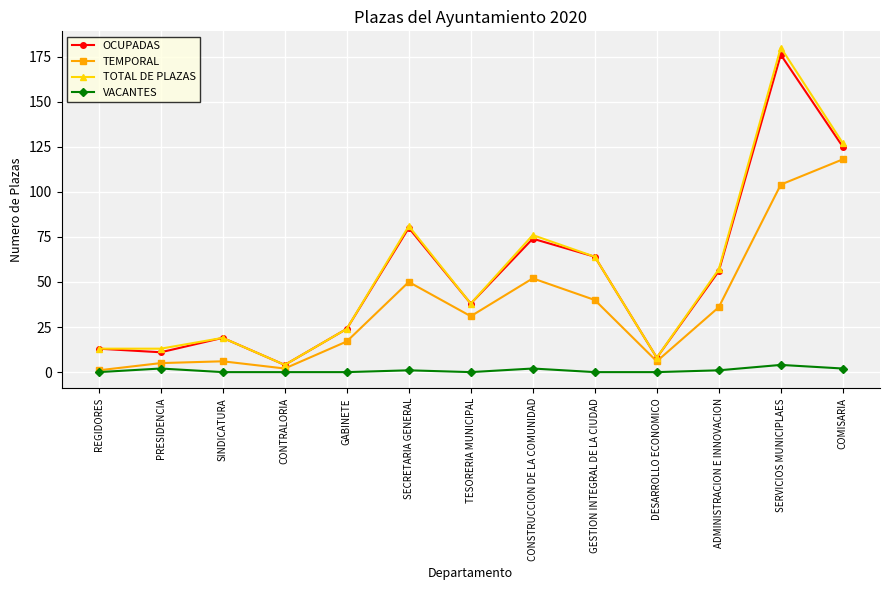

At which category does TOTAL DE PLAZAS reach its first local peak?

SINDICATURA